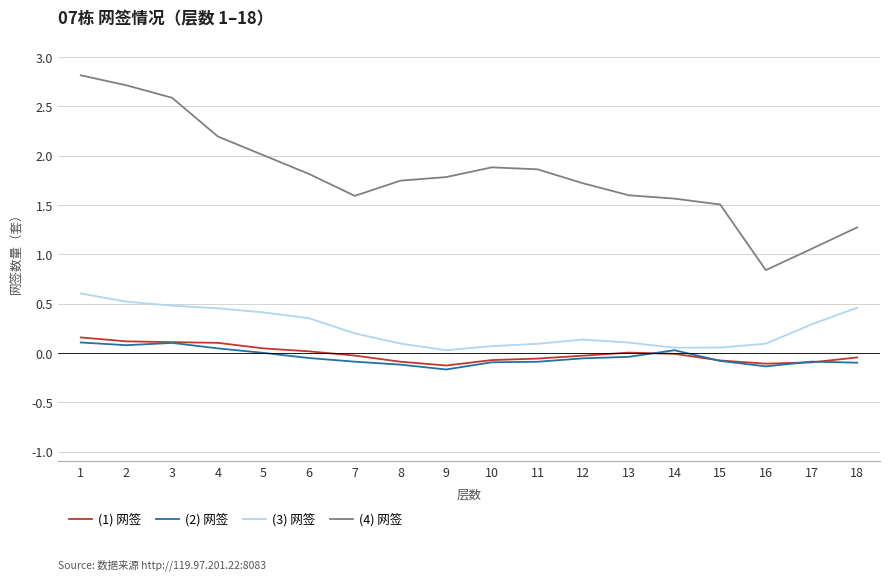

True or false: (1) 网签 and (4) 网签 cross at least once.

False